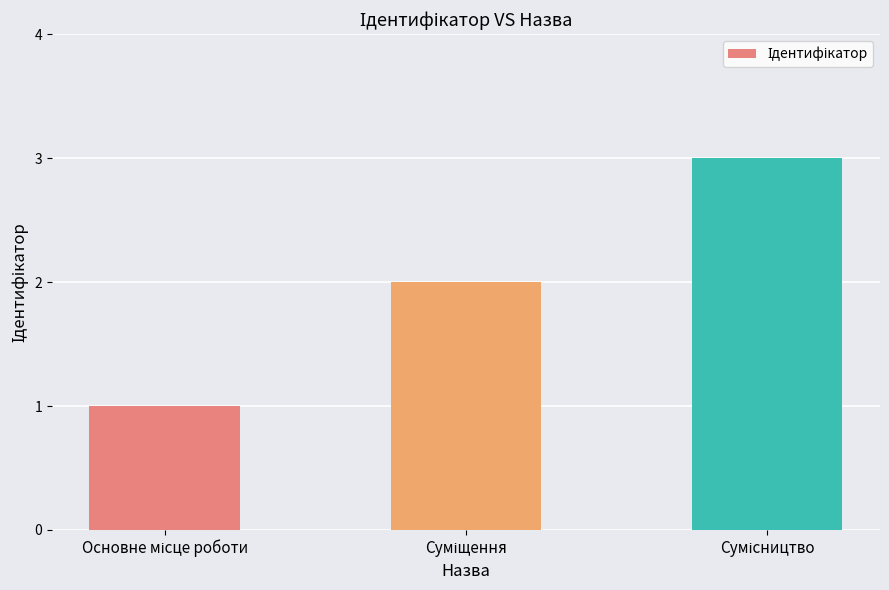

Does the chart contain any negative values?

No